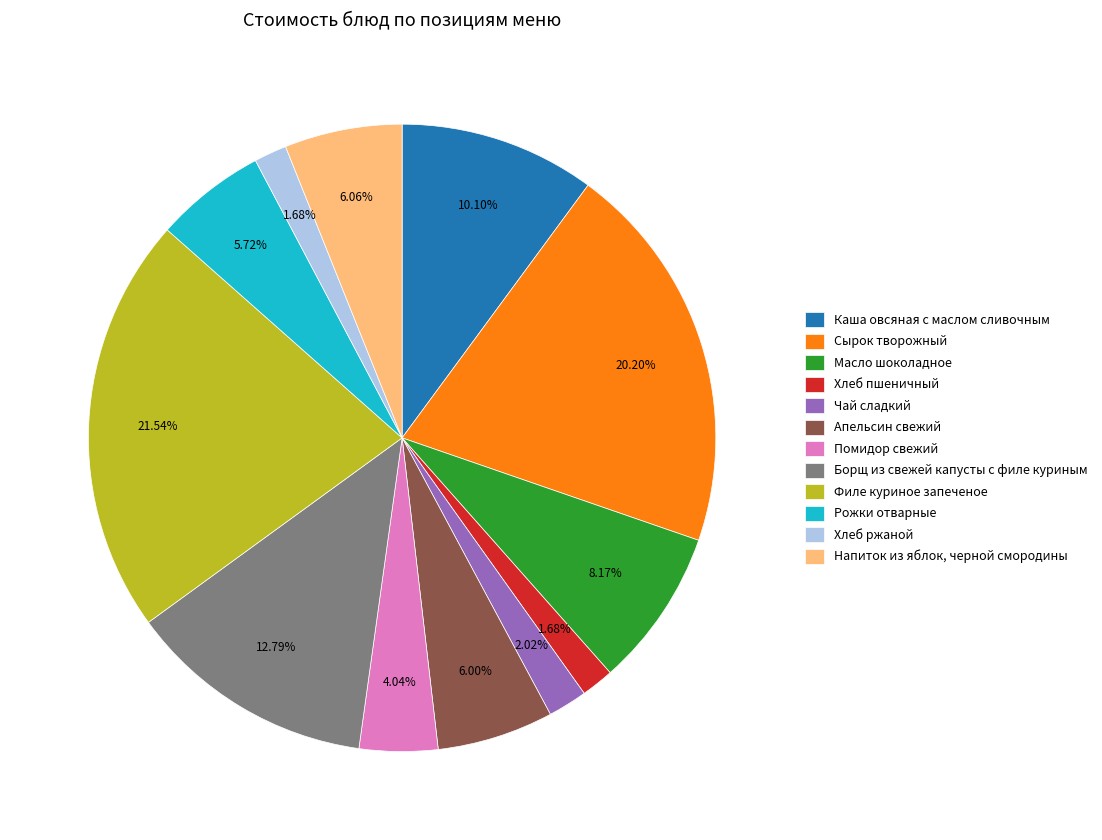

Approximately how many times larger is the value at Хлеб ржаной compared to Борщ из свежей капусты с филе куриным?

0.1